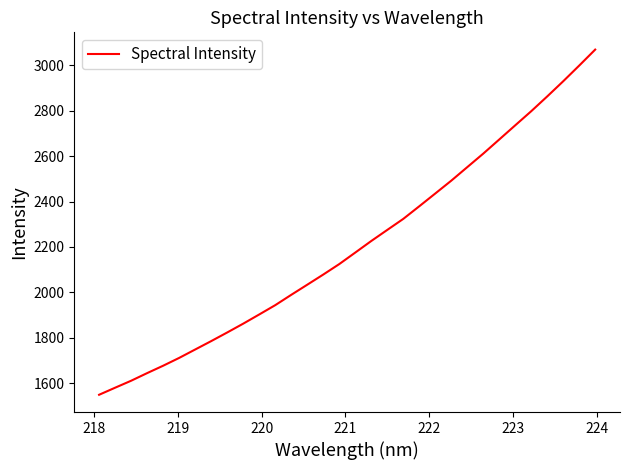

What is the difference between the maximum and minimum values?

1519.5